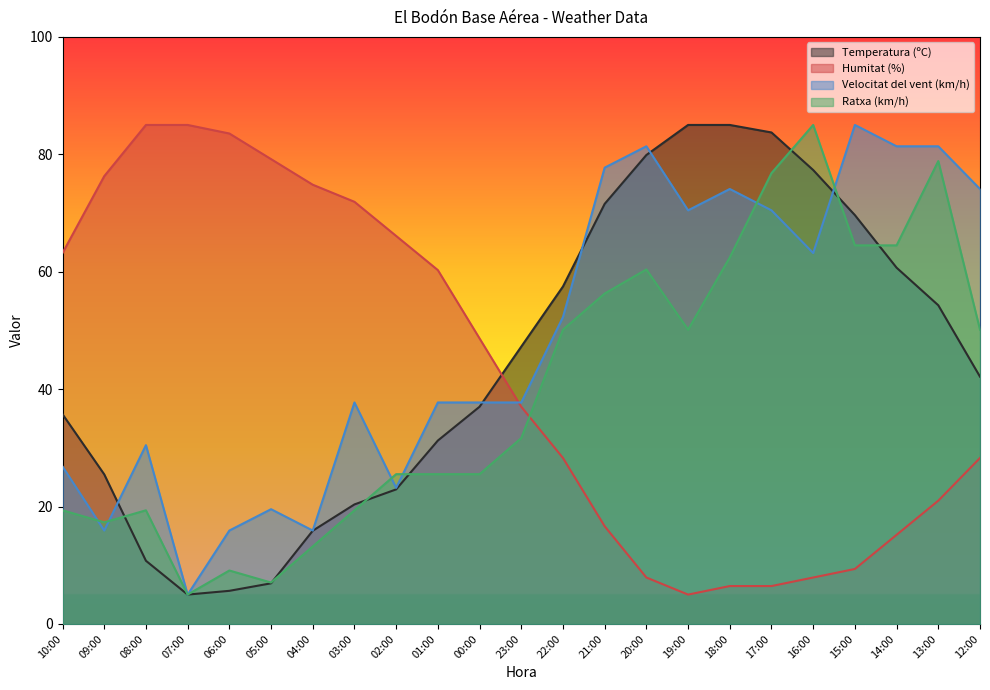

True or false: Temperatura (ºC) has more than 0 points higher than both neighbors.

False